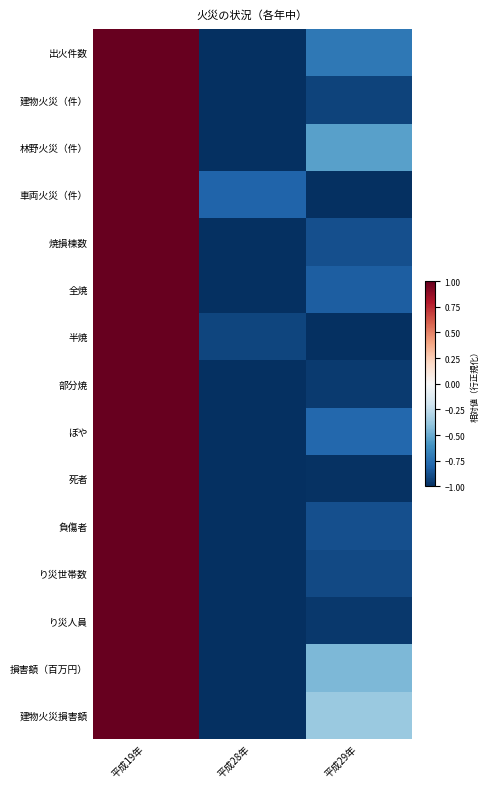

Reading right to left, what are all the values shown in this chart?

出火件数: 平成29年=-0.7	平成28年=-1.0	平成19年=1.0
建物火災（件）: 平成29年=-0.9	平成28年=-1.0	平成19年=1.0
林野火災（件）: 平成29年=-0.5	平成28年=-1.0	平成19年=1.0
車両火災（件）: 平成29年=-1.0	平成28年=-0.8	平成19年=1.0
焼損棟数: 平成29年=-0.9	平成28年=-1.0	平成19年=1.0
全焼: 平成29年=-0.8	平成28年=-1.0	平成19年=1.0
半焼: 平成29年=-1.0	平成28年=-0.9	平成19年=1.0
部分焼: 平成29年=-1.0	平成28年=-1.0	平成19年=1.0
ぼや: 平成29年=-0.8	平成28年=-1.0	平成19年=1.0
死者: 平成29年=-1.0	平成28年=-1.0	平成19年=1.0
負傷者: 平成29年=-0.9	平成28年=-1.0	平成19年=1.0
り災世帯数: 平成29年=-0.9	平成28年=-1.0	平成19年=1.0
り災人員: 平成29年=-1.0	平成28年=-1.0	平成19年=1.0
損害額（百万円）: 平成29年=-0.4	平成28年=-1.0	平成19年=1.0
建物火災損害額: 平成29年=-0.4	平成28年=-1.0	平成19年=1.0